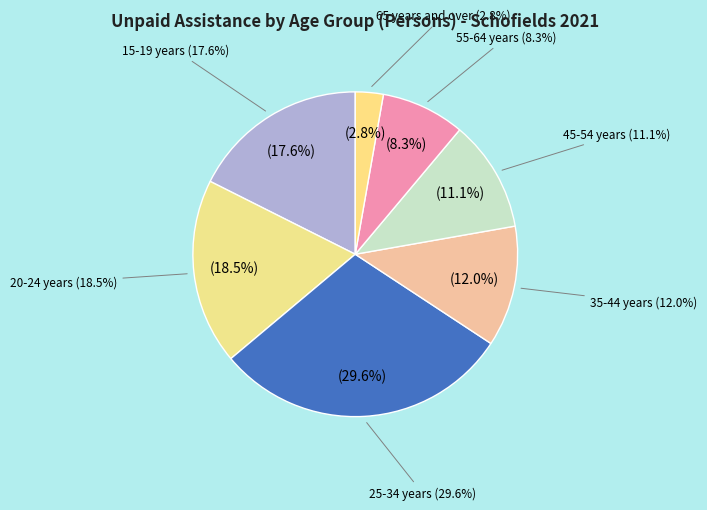

Does any single category account for the majority?

No